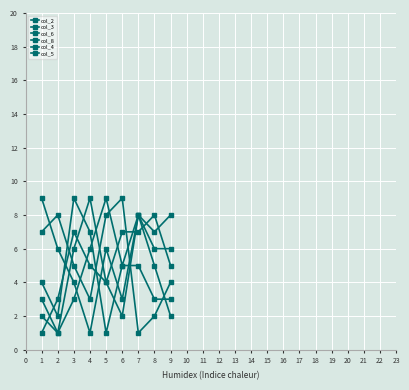

Where is the first local minimum for col_5?

2